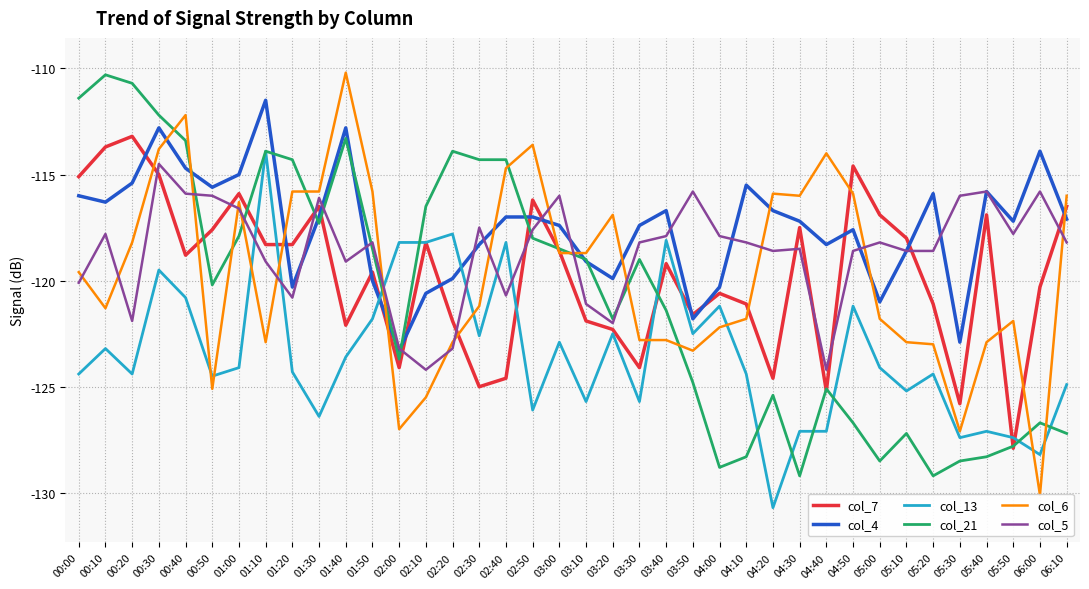

What is the spread (max minus min) of values at 05:30?

12.5